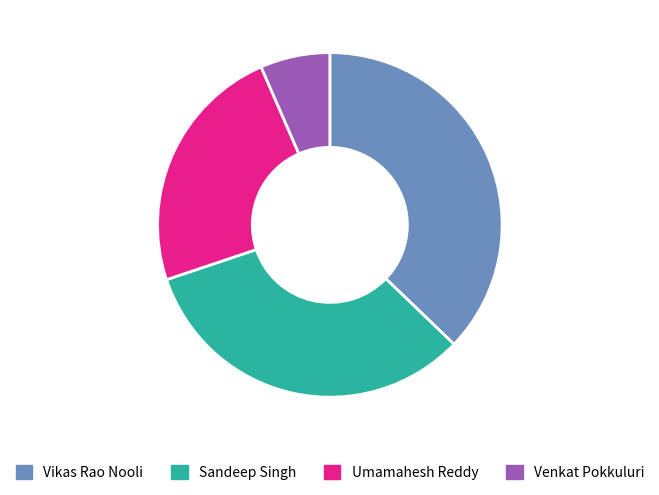

Which category has the smallest portion of the pie?

Venkat Pokkuluri